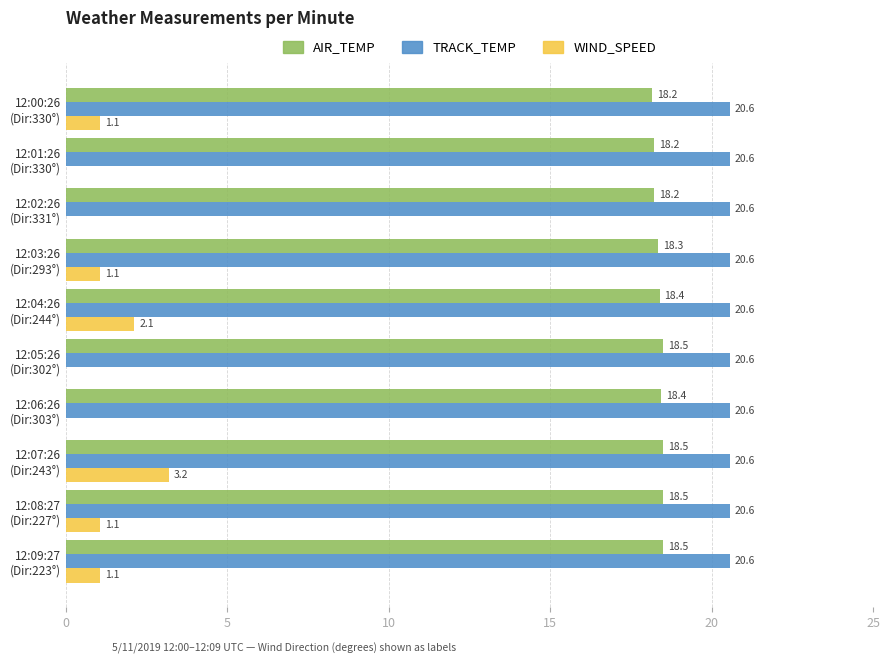

How many AIR_TEMP values are between 18 and 19?

10